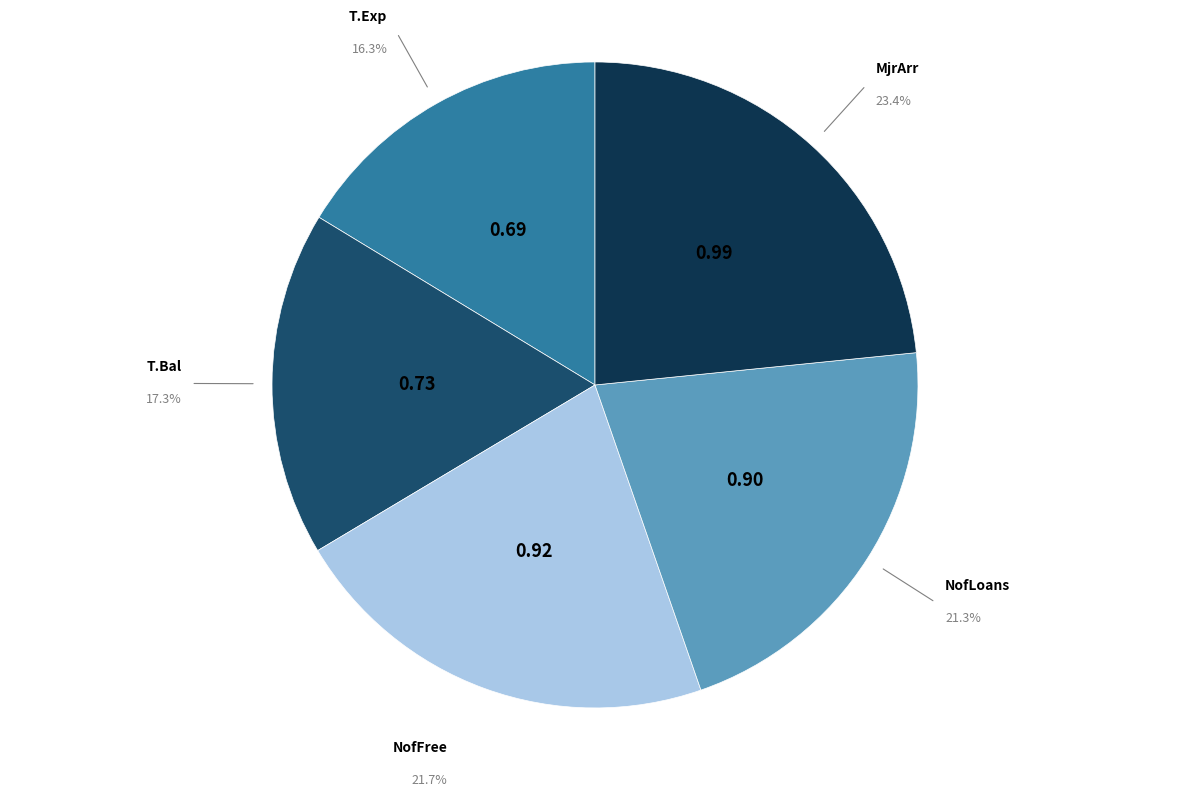

Is there a majority slice in this chart?

No